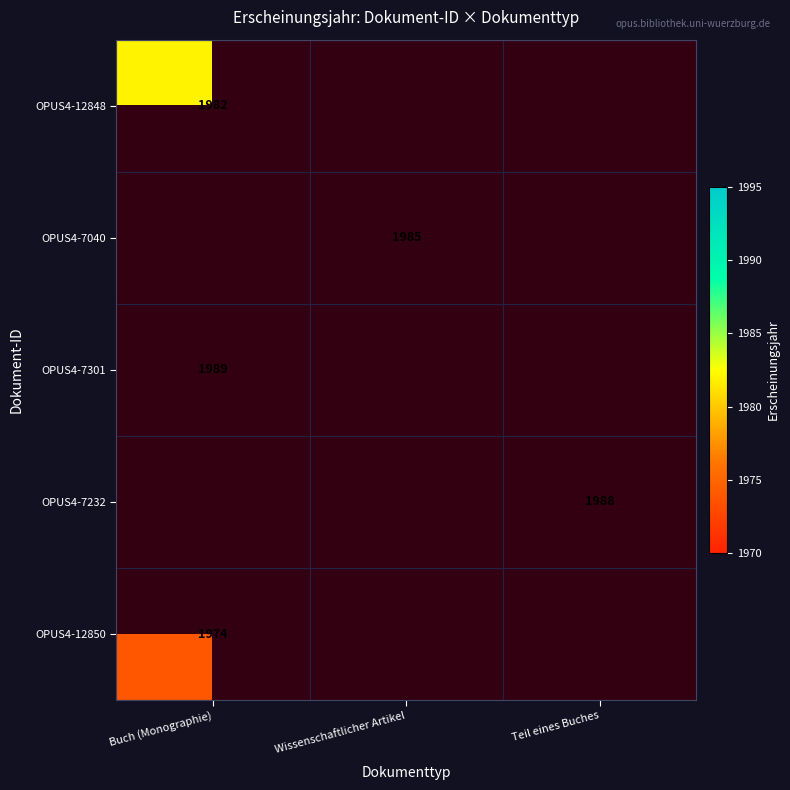

The OPUS4-7232 series shows 3417 at Teil eines Buches. True or false?

False